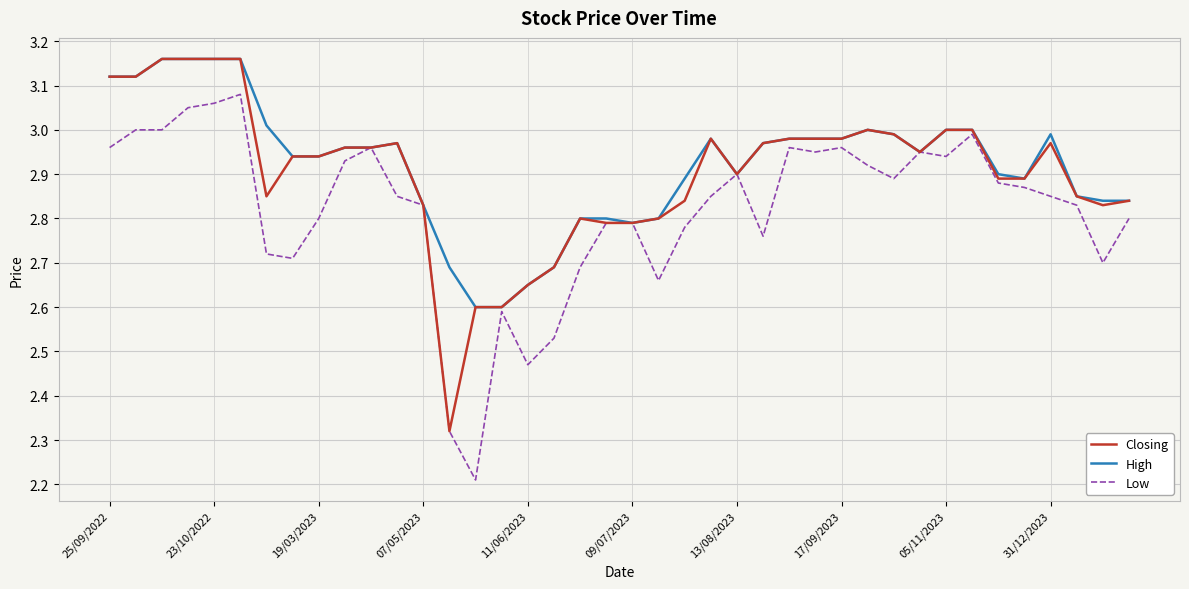

What is the lowest value of the Low series?

2.2